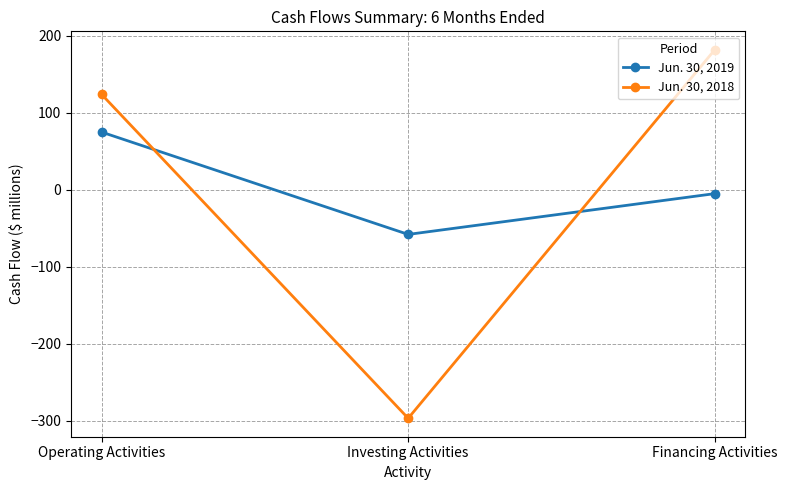

True or false: Jun. 30, 2018 has a value of -297 at Investing Activities.

True